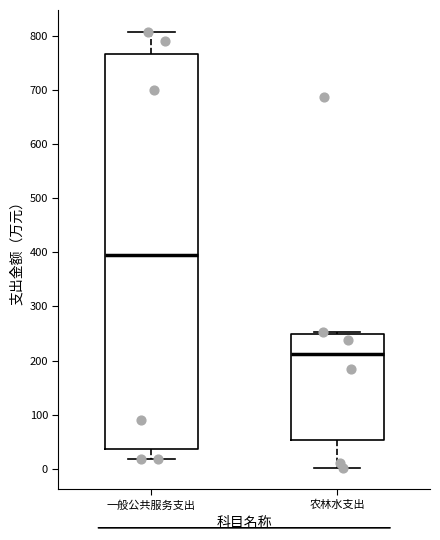

Where does the lower whisker of the box for 农林水支出 end on the y-axis? The values are not printed on the chart, so give them approximately, as read against the axis.

0